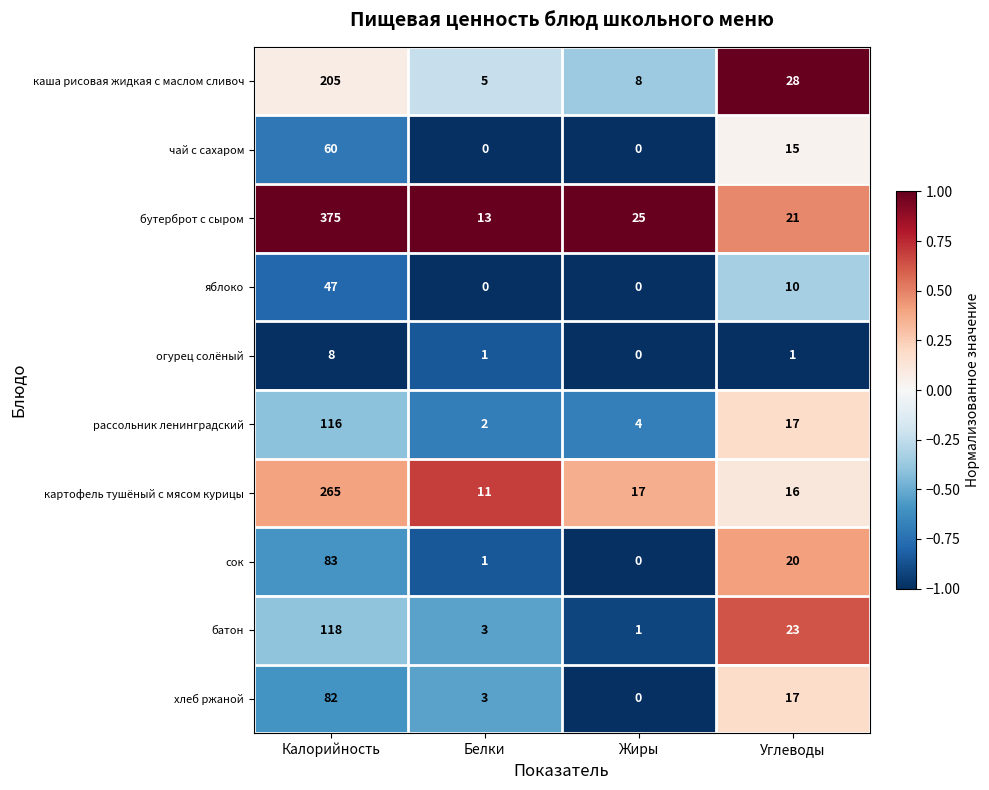

Which series has the largest total across all categories?

бутерброт с сыром